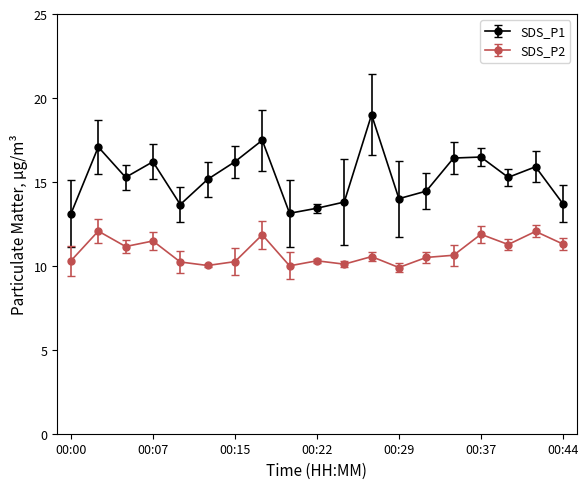

How many series are shown in this chart?

2